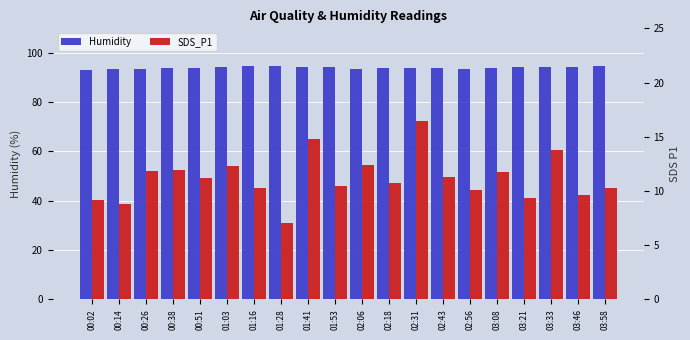

At how many categories does at least one series exceed 58?

20